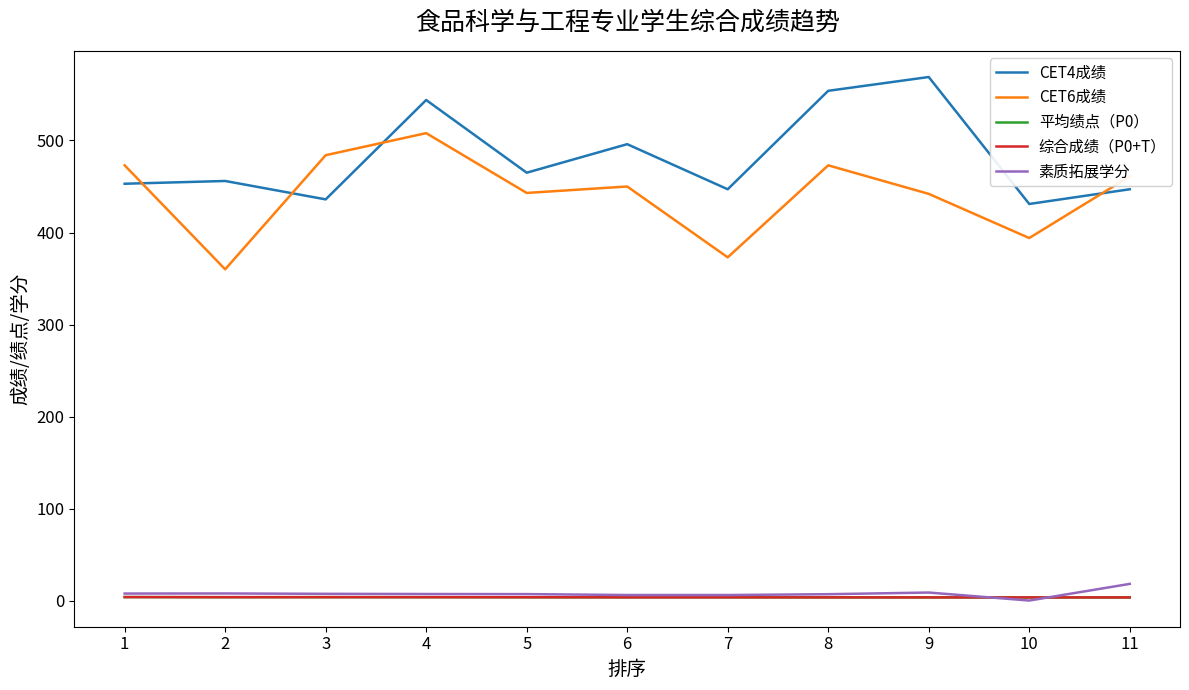

Is this an area chart (filled region under the line)?

No